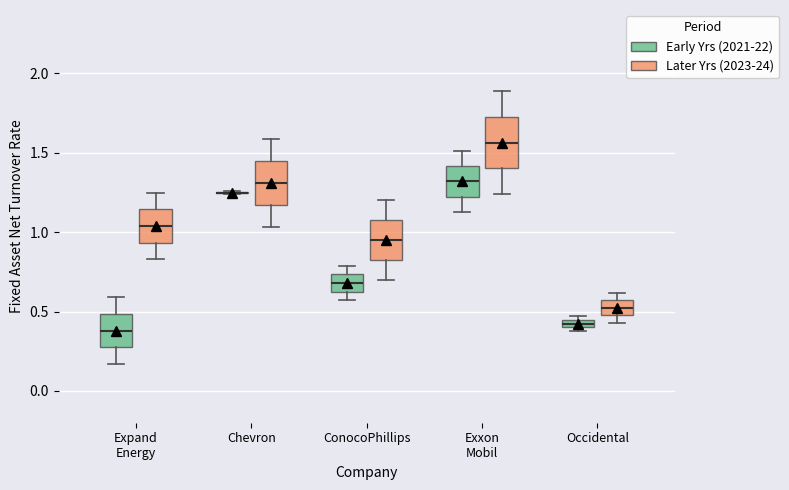

Where does the median line of the box for Exxon Mobil (Later Yrs (2023-24)) sit on the y-axis? The values are not printed on the chart, so give them approximately, as read against the axis.

1.55